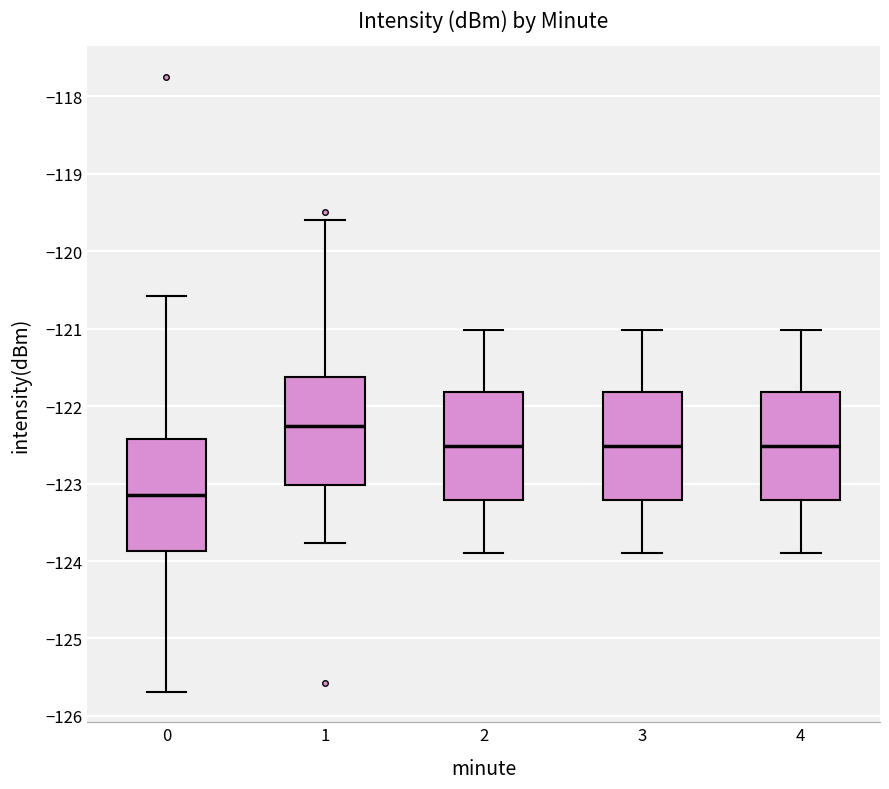

Which box has the highest median line?

1